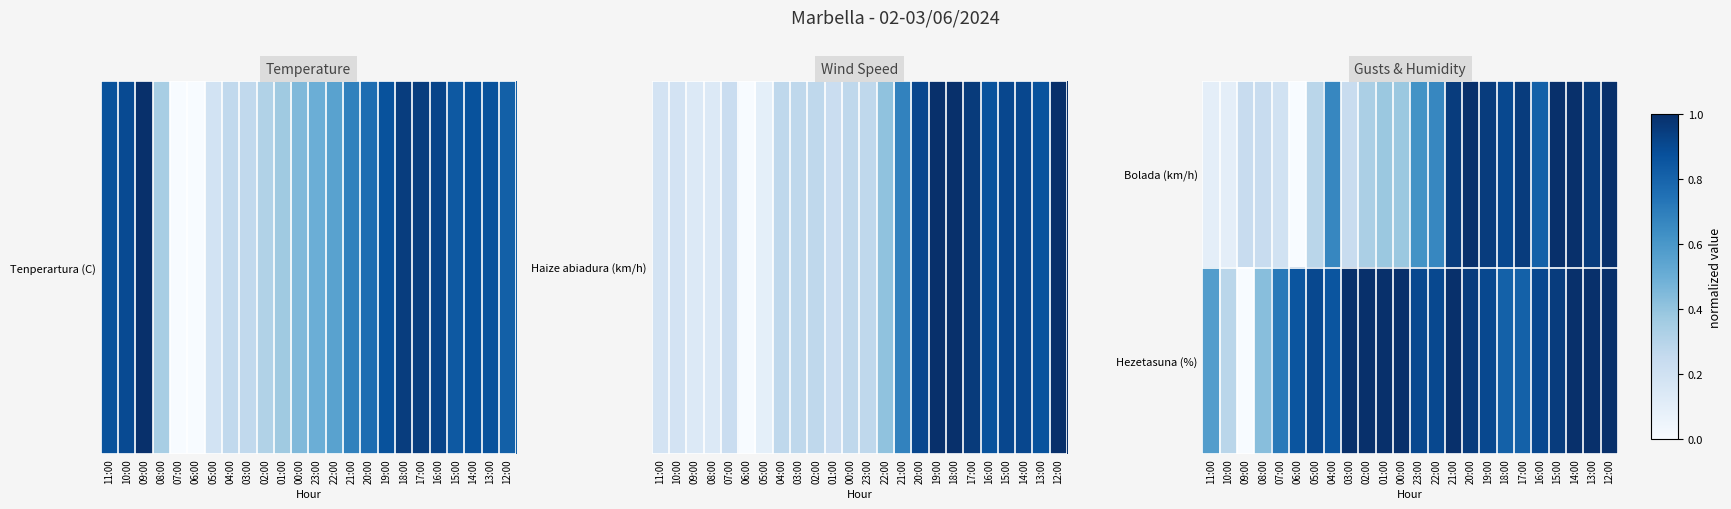

What is the maximum value shown in the chart?

1.0